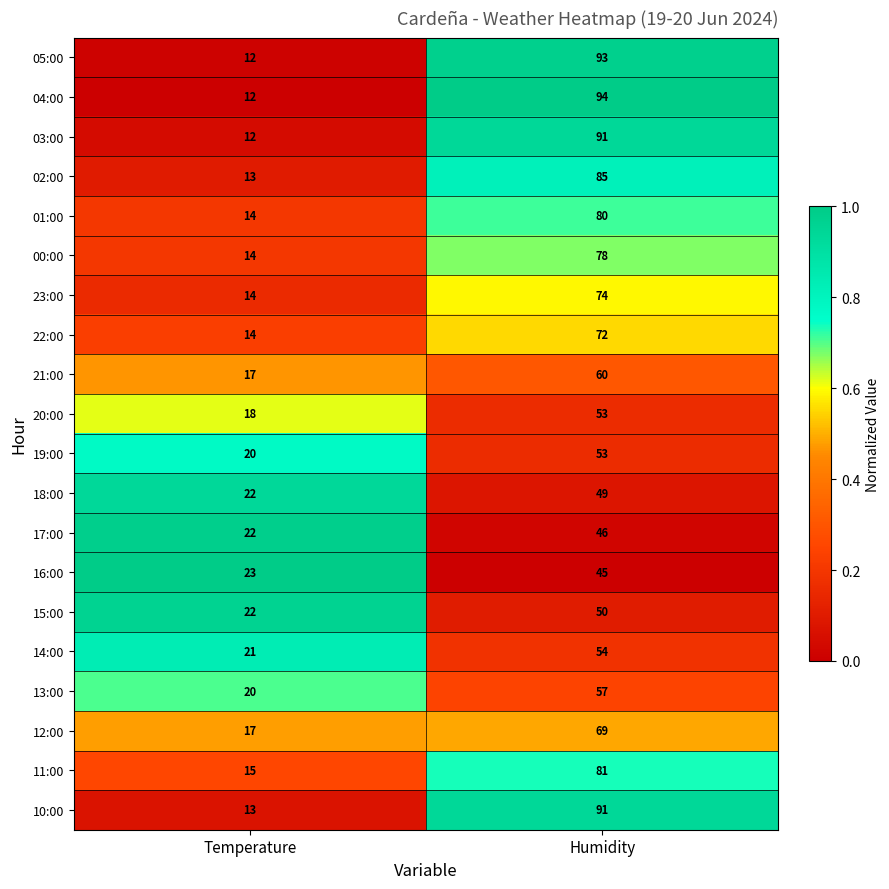

Where is 16:00 nearest to the value 34?

Temperature